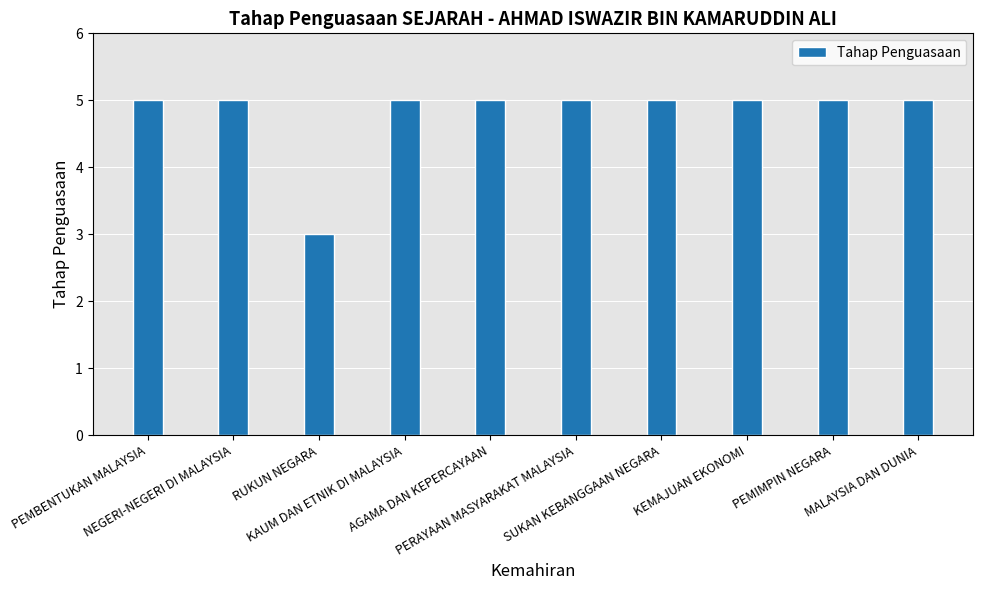

Does the chart contain stacked bars?

No